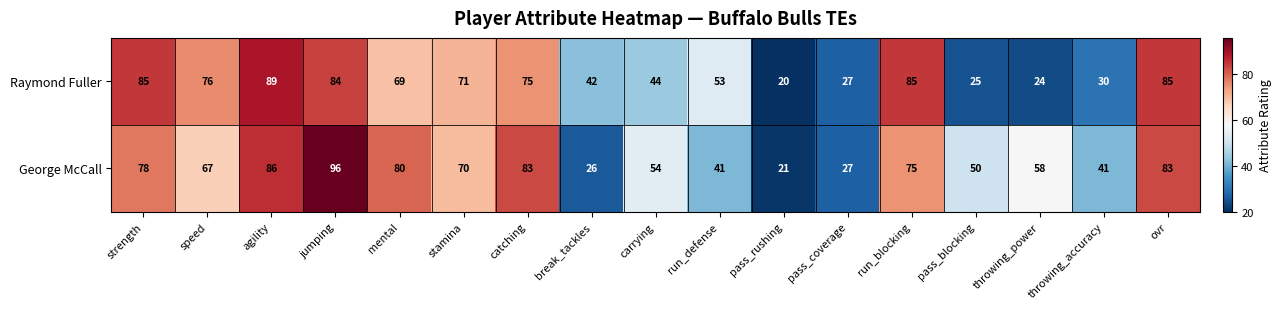

At throwing_accuracy, list the series in order from largest to smallest.

George McCall, Raymond Fuller